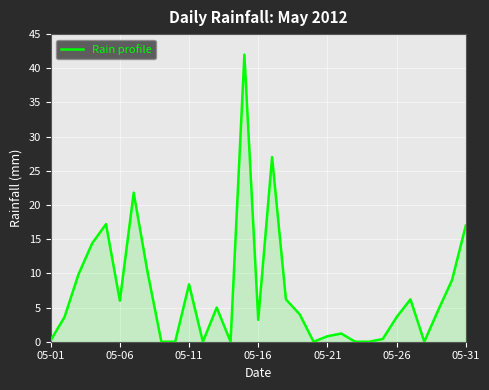

How many lines are shown in the chart?

1